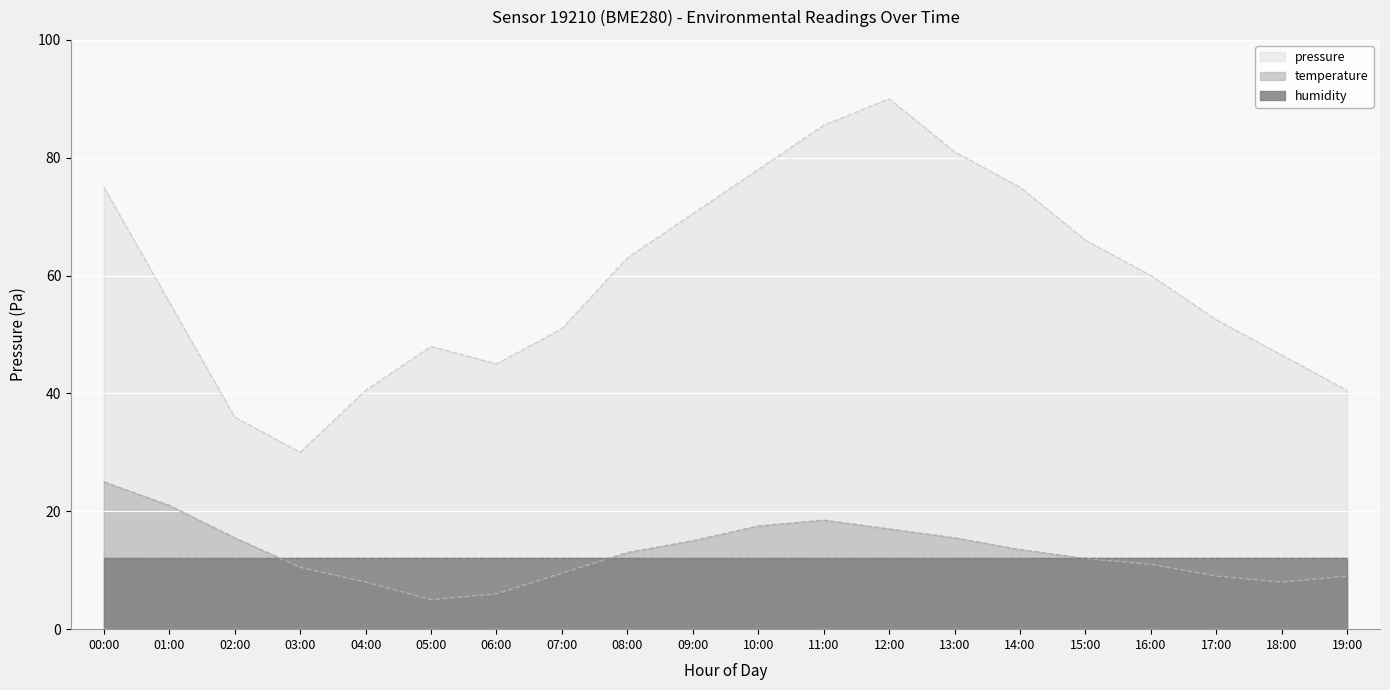

What is the highest value of the pressure series?

90.0